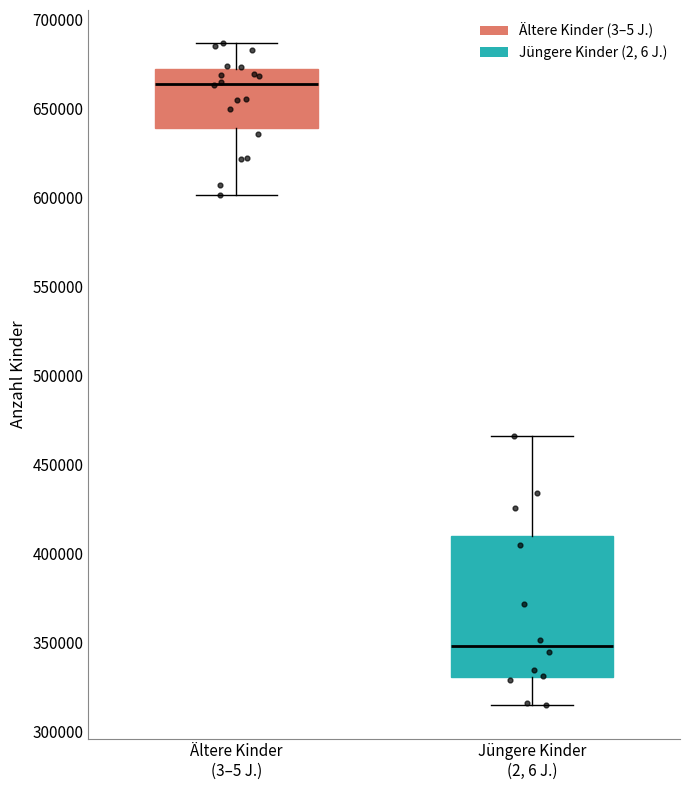

Where does the lower whisker of the box for Jüngere Kinder (2, 6 J.) end on the y-axis? The values are not printed on the chart, so give them approximately, as read against the axis.

315000